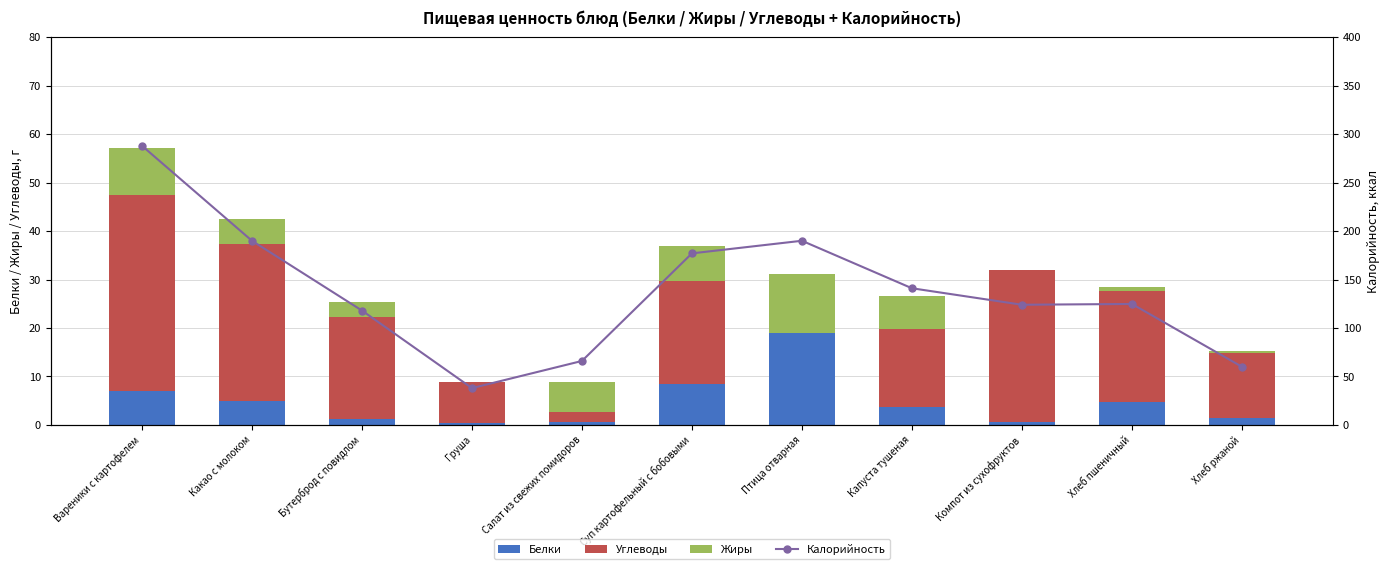

Rank the series at Бутерброд с повидлом from lowest to highest value.

Белки, Жиры, Углеводы, Калорийность